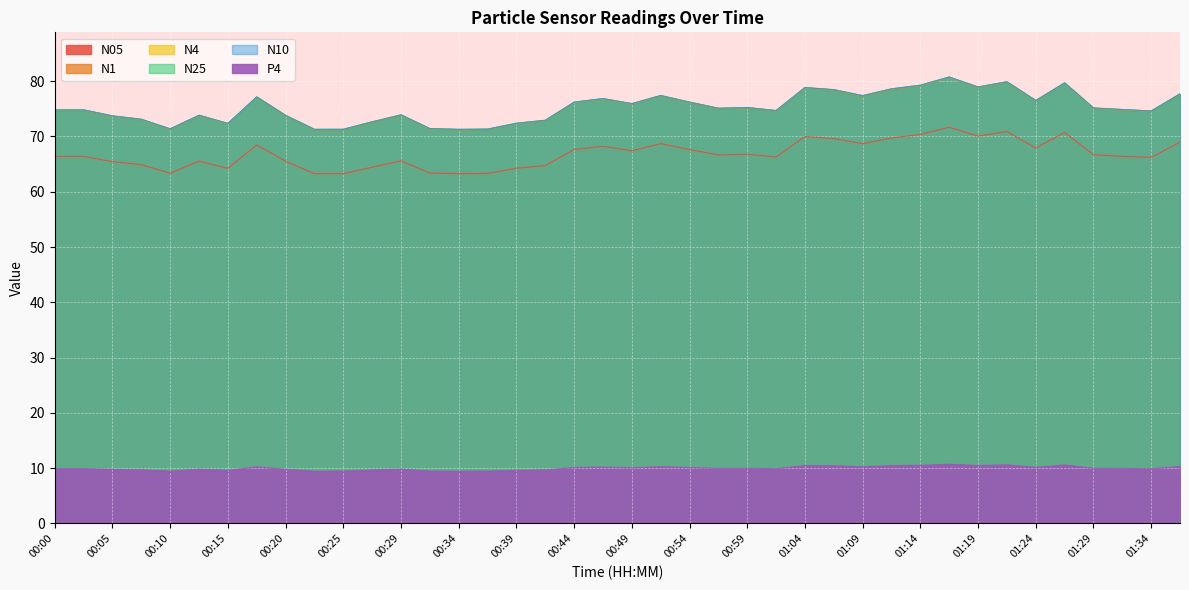

What is the total value across all series at 00:22?

357.8